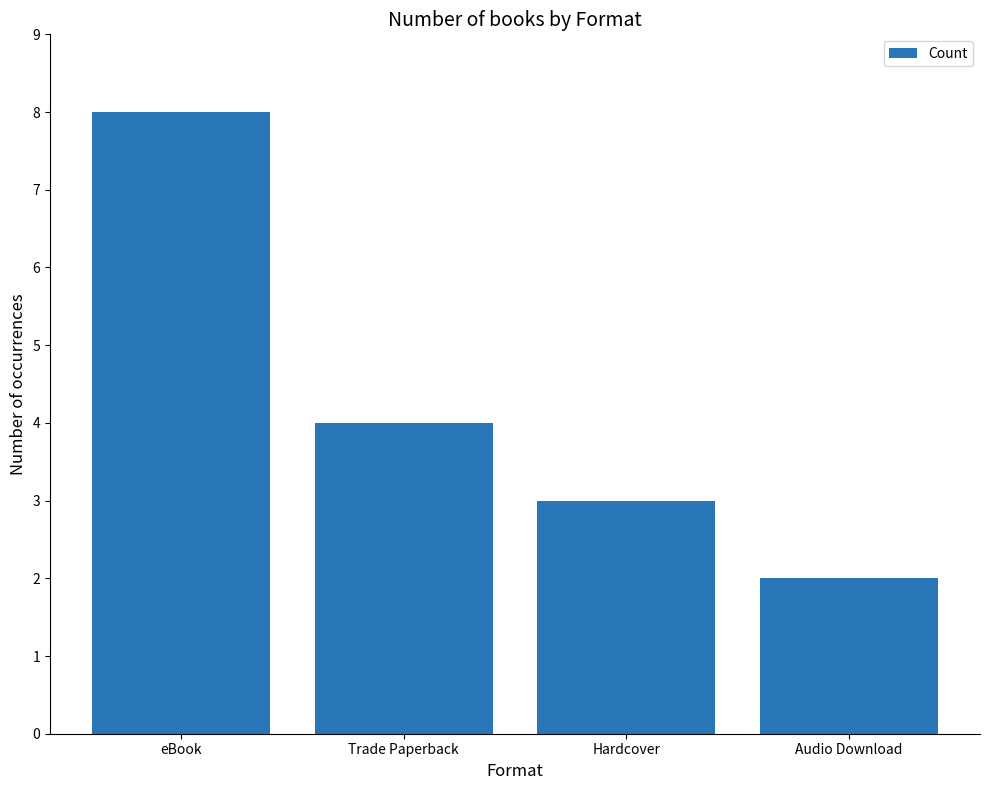

The chart shows a value of 4 at Trade Paperback. True or false?

True